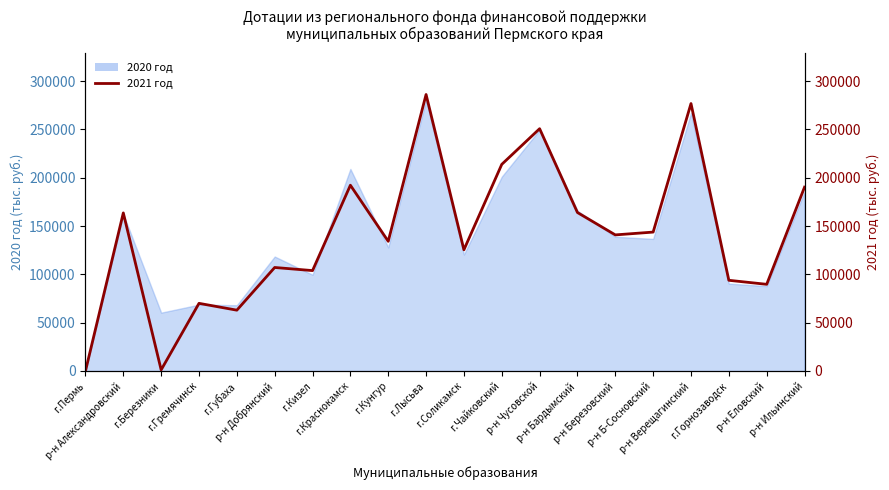

Which has a higher value, г.Лысьва or р-н Б-Сосновский?

г.Лысьва